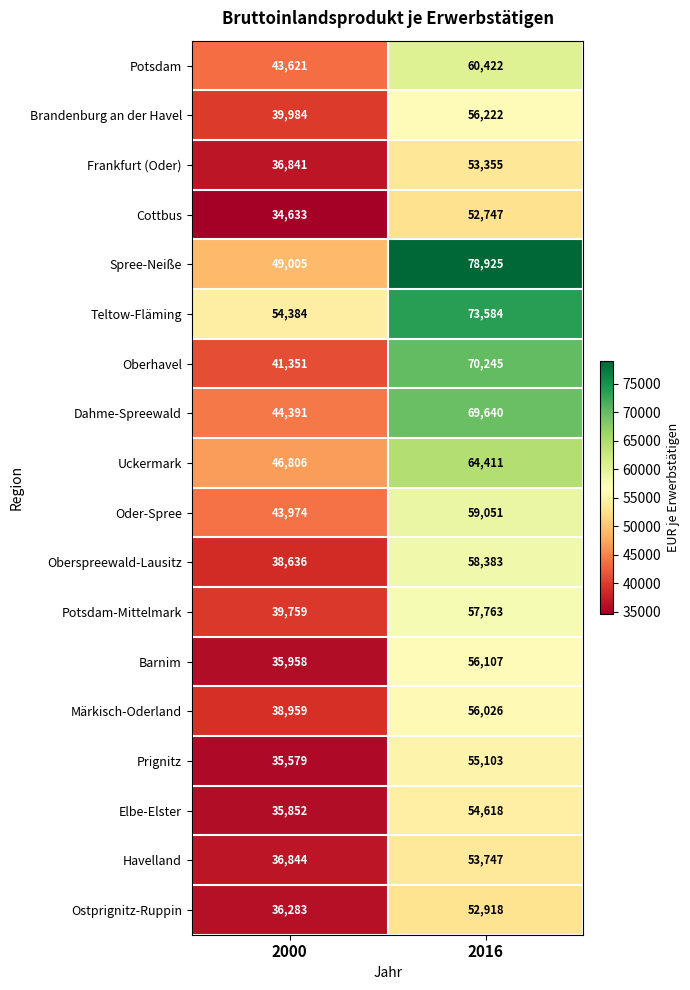

What is the sum of the Barnim values at 2016 and 2000?

92065